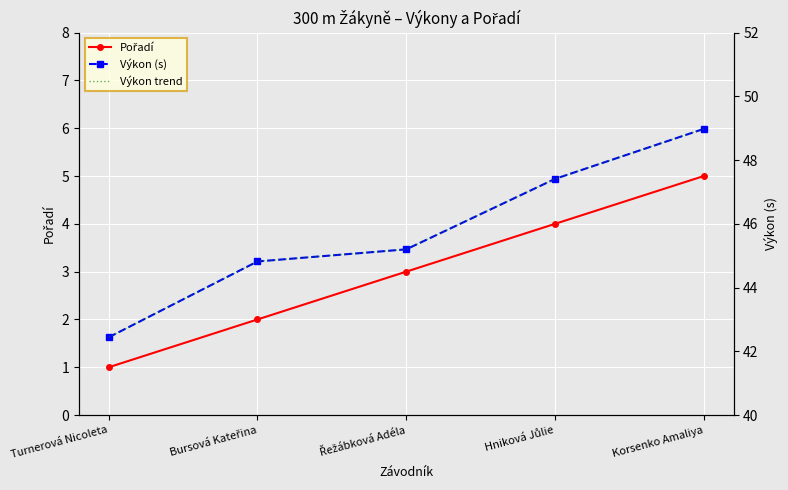

Read the Výkon (s) value at Řežábková Adéla.

45.2